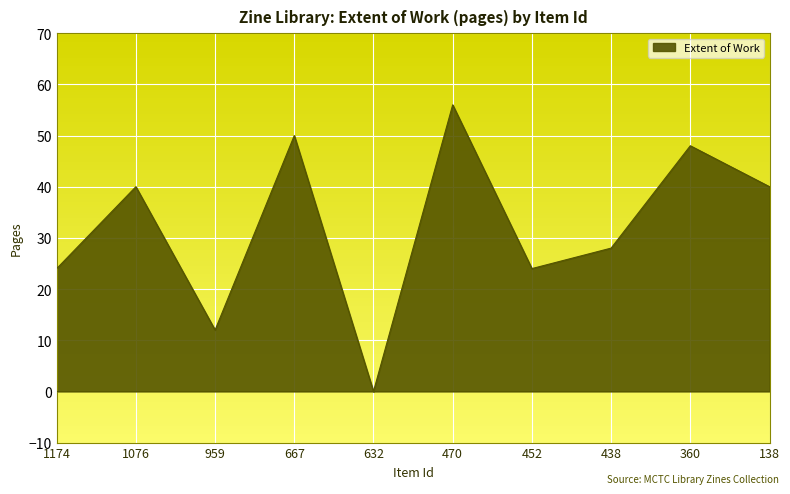

Reading right to left, extract all data points from this chart.

40	48	28	24	56	0	50	12	40	24